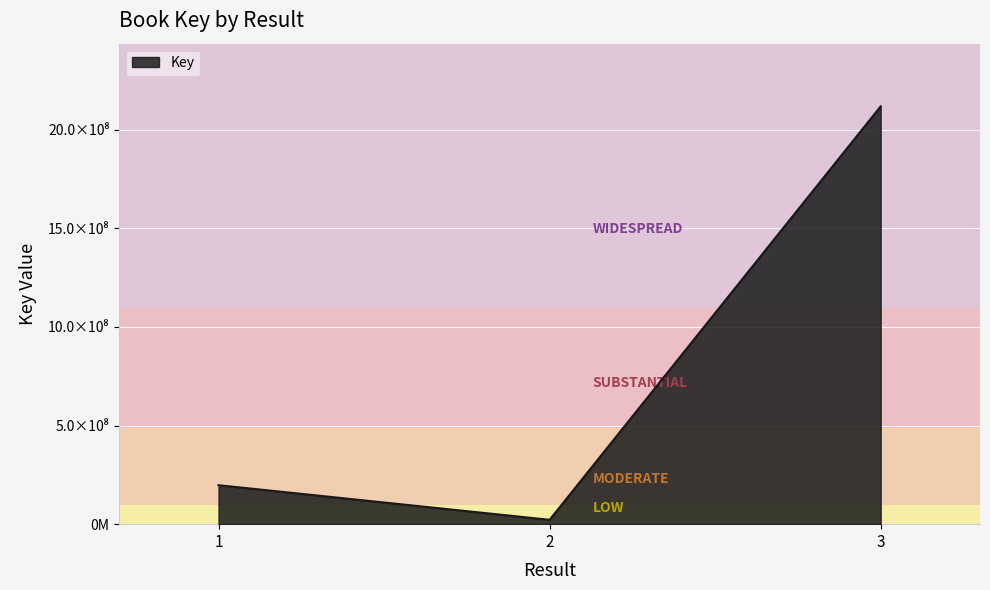

Does the chart have visible grid lines?

Yes